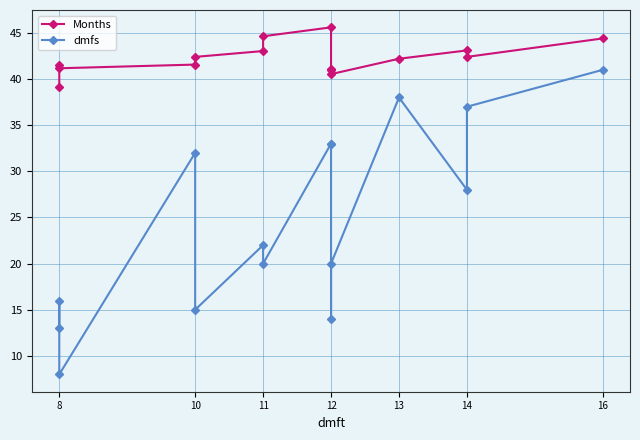

Reading right to left, what are all the values shown in this chart?

Months: 44.4	42.4	43.1	42.2	40.5	40.9	41.1	45.6	44.6	43.0	42.4	41.6	41.2	41.5	39.2
dmfs: 41.0	37.0	28.0	38.0	20.0	14.0	33.0	33.0	20.0	22.0	15.0	32.0	8.0	16.0	13.0